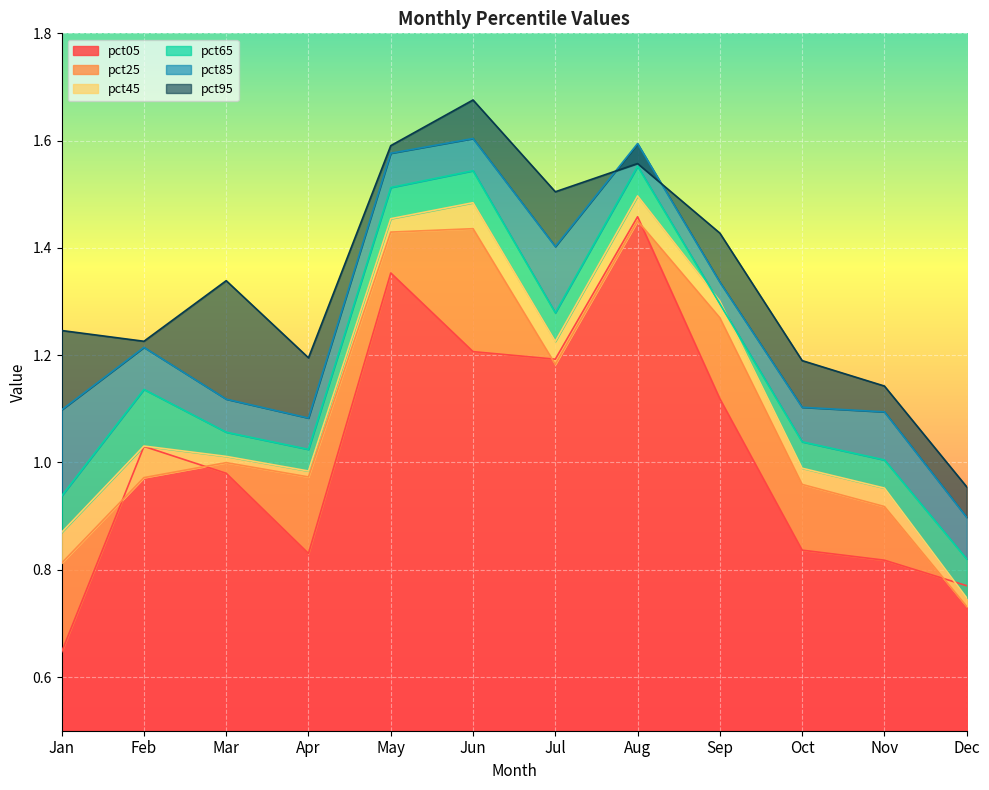

Reading left to right, transcribe all the data shown in this chart.

pct05: 0.6	1.0	1.0	0.8	1.4	1.2	1.2	1.5	1.1	0.8	0.8	0.8
pct25: 0.8	1.0	1.0	1.0	1.4	1.4	1.2	1.5	1.3	1.0	0.9	0.7
pct45: 0.9	1.0	1.0	1.0	1.5	1.5	1.2	1.5	1.3	1.0	1.0	0.7
pct65: 0.9	1.1	1.1	1.0	1.5	1.5	1.3	1.6	1.3	1.0	1.0	0.8
pct85: 1.1	1.2	1.1	1.1	1.6	1.6	1.4	1.6	1.3	1.1	1.1	0.9
pct95: 1.2	1.2	1.3	1.2	1.6	1.7	1.5	1.6	1.4	1.2	1.1	1.0